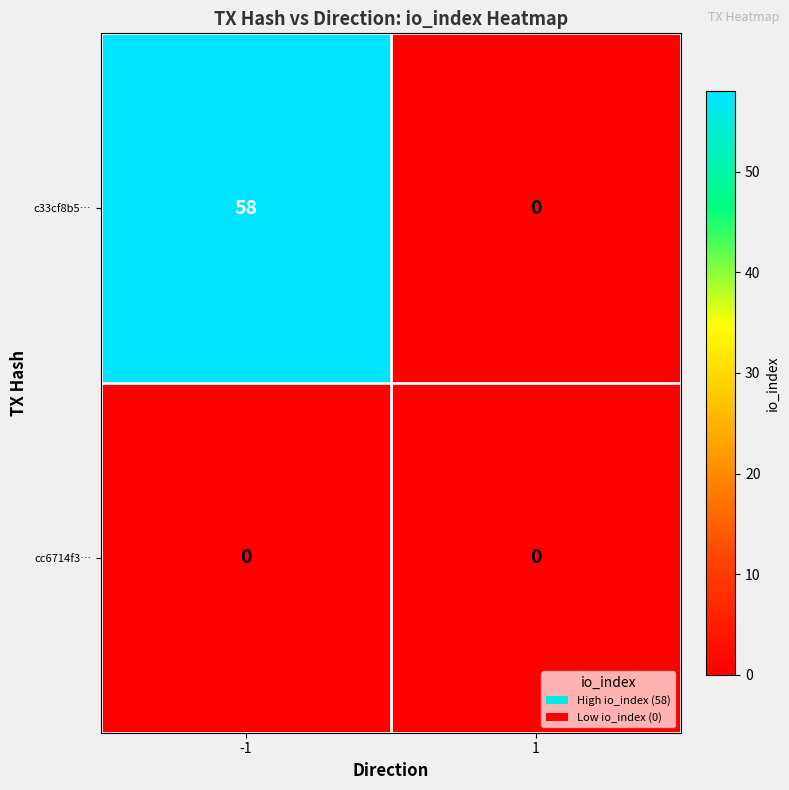

Reading left to right, extract all data points from this chart.

c33cf8b5…: -1=58	1=0
cc6714f3…: -1=0	1=0